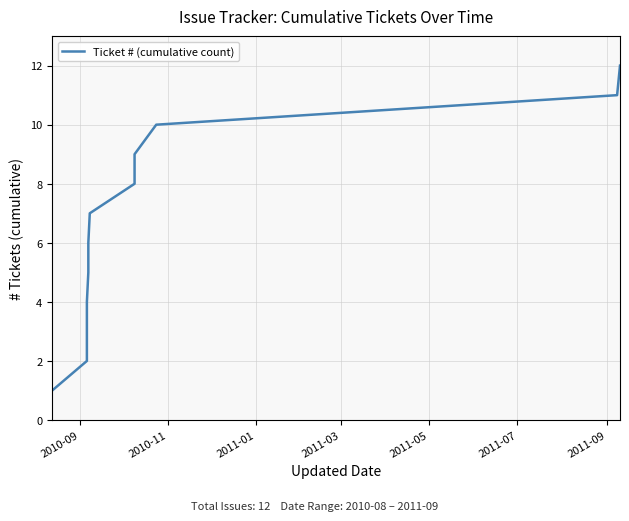

The chart shows a value of 14 at 9. True or false?

False